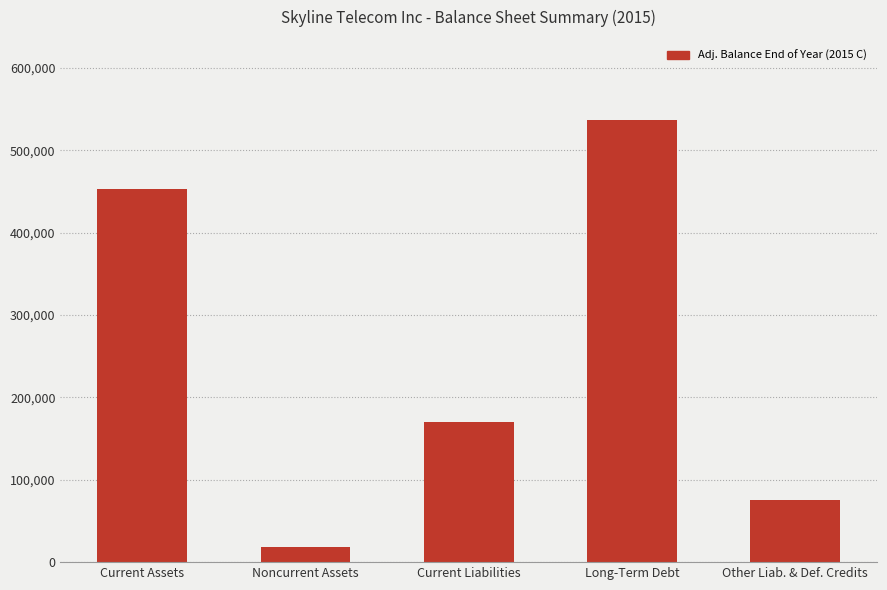

What is the sum of the values at Other Liab. & Def. Credits and Current Liabilities?

245783